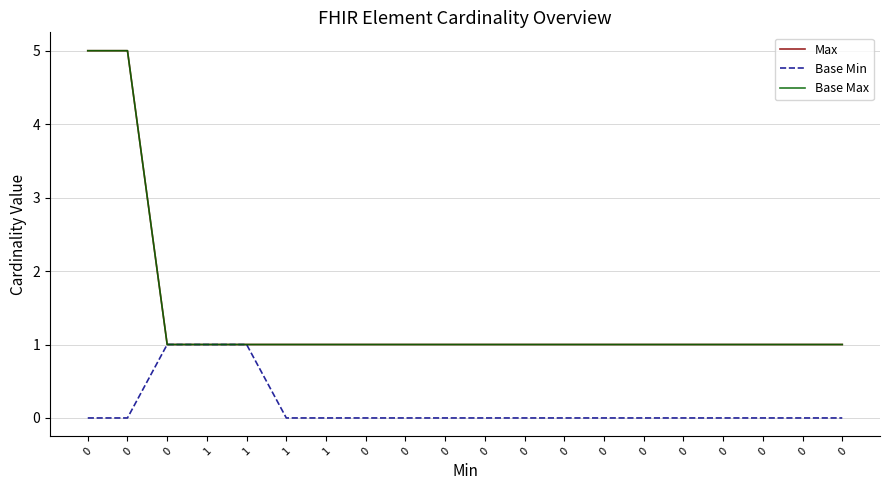

Does the chart display data point markers on the line(s)?

No